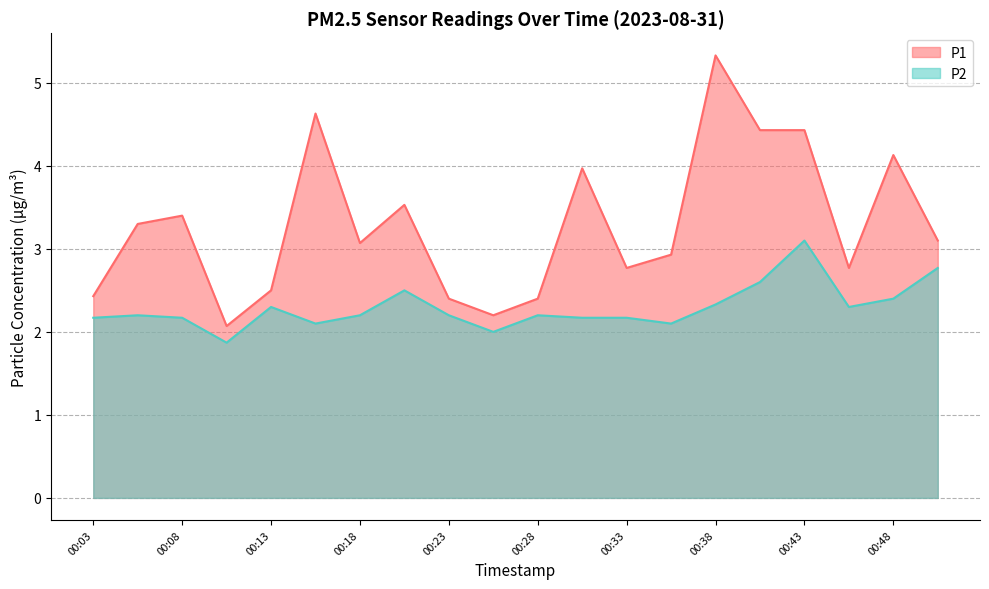

At which label does P1 first exceed 3?

00:06